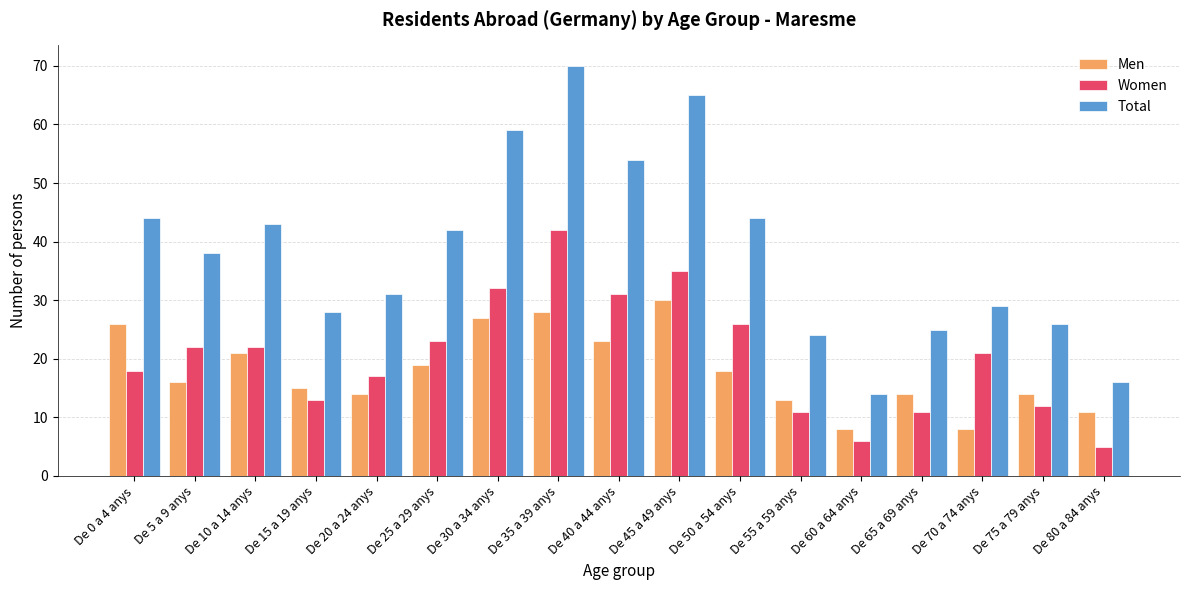

True or false: Total has a value of 9 at De 5 a 9 anys.

False